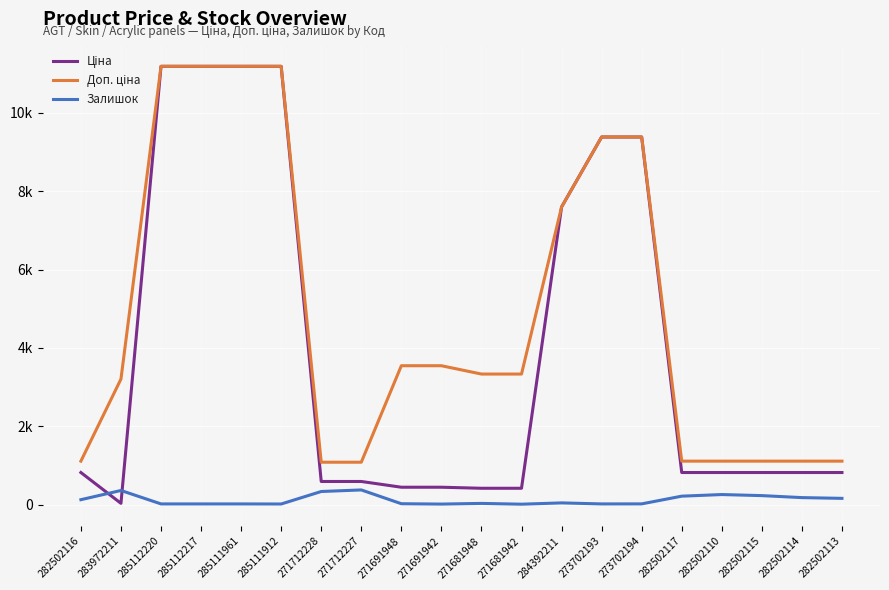

What is the difference between the highest and lowest values at 282502110?

853.2